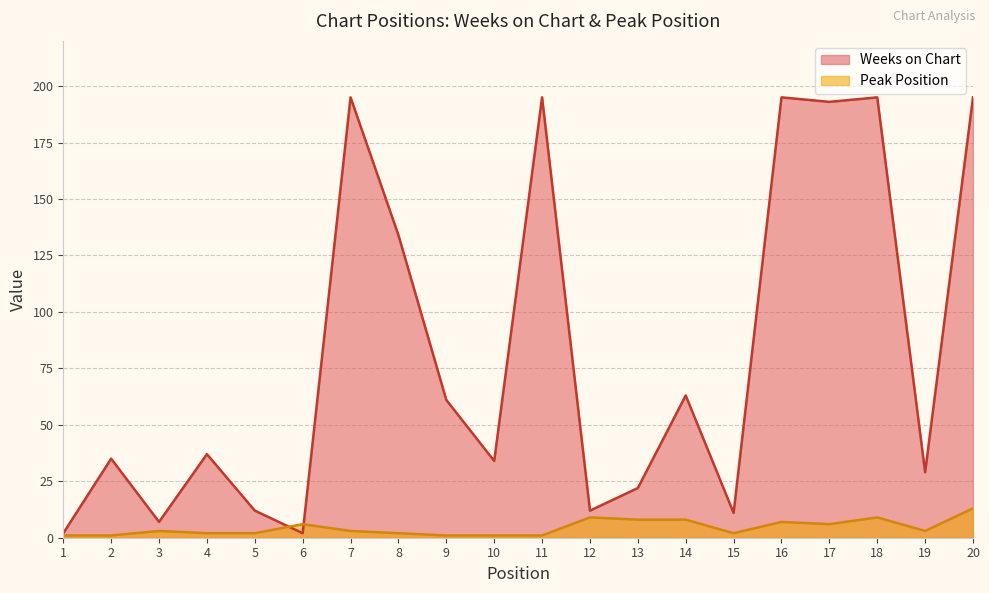

How many times do Weeks on Chart and Peak Position cross each other?

2